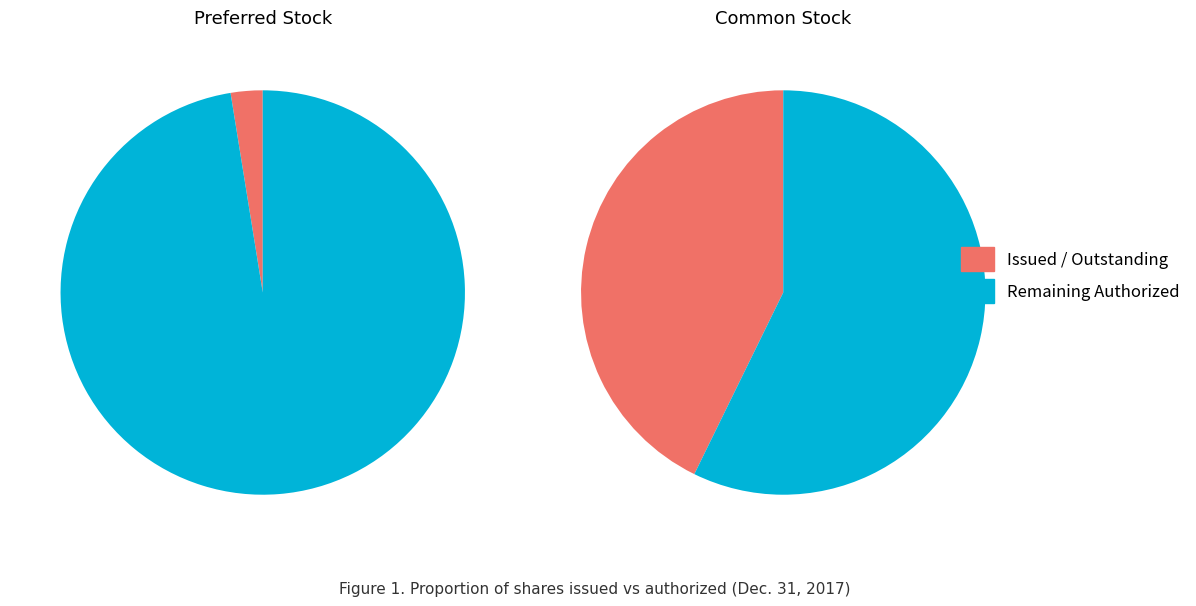

How many slices are in this pie chart?

4